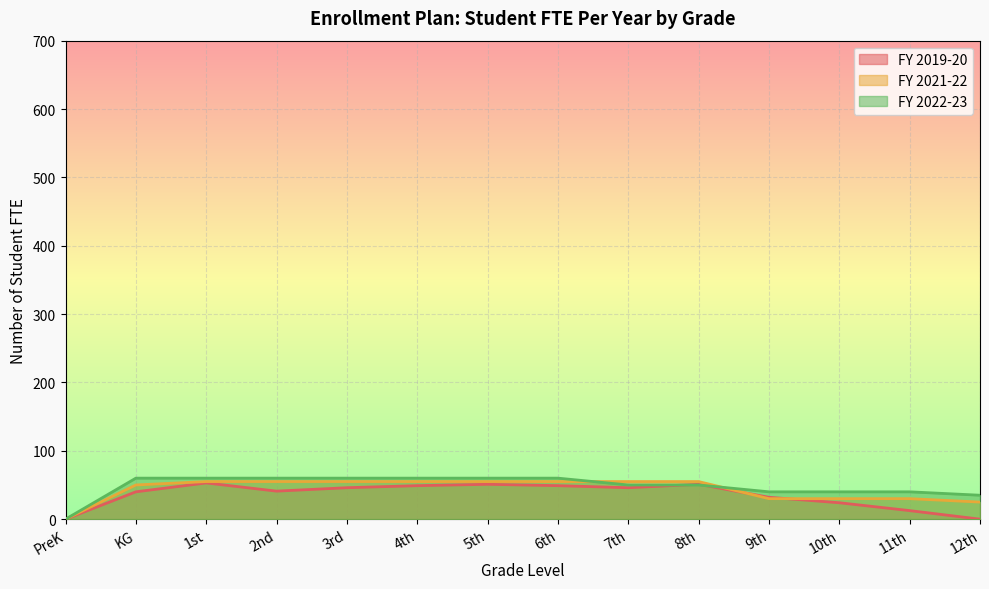

What are all the series names shown in the legend?

FY 2019-20, FY 2021-22, FY 2022-23